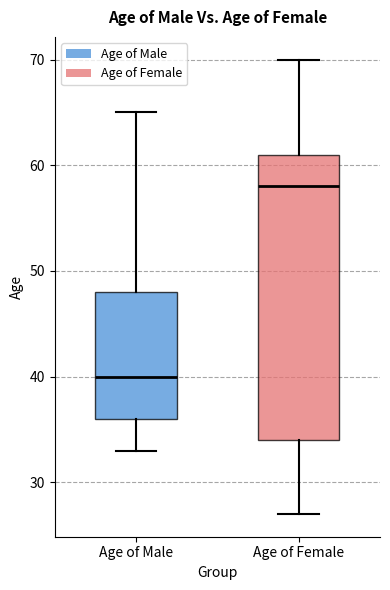

Which box has the highest median line?

Age of Female